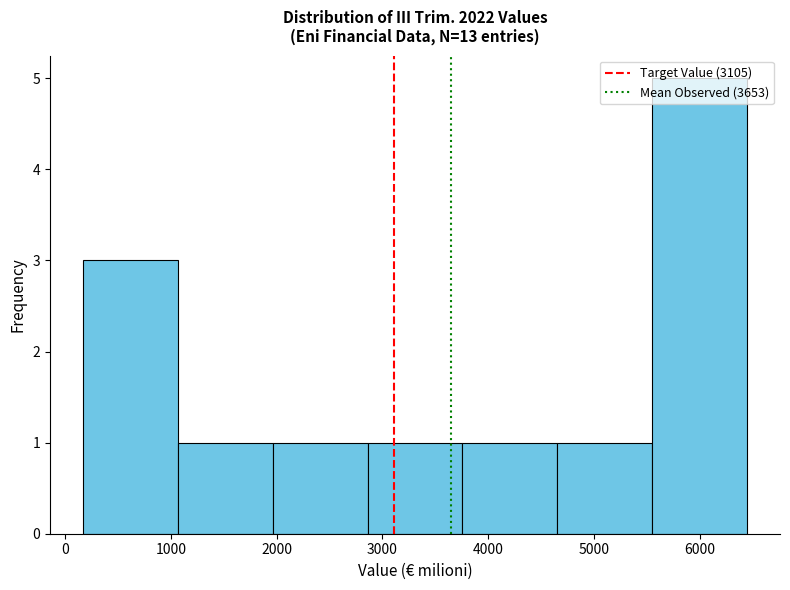

How tall is the bar that spans 5500 to 6400 on the x-axis? Neither the bar edges nor the heights are printed on the chart, so give them approximately, as read against the axes.

5